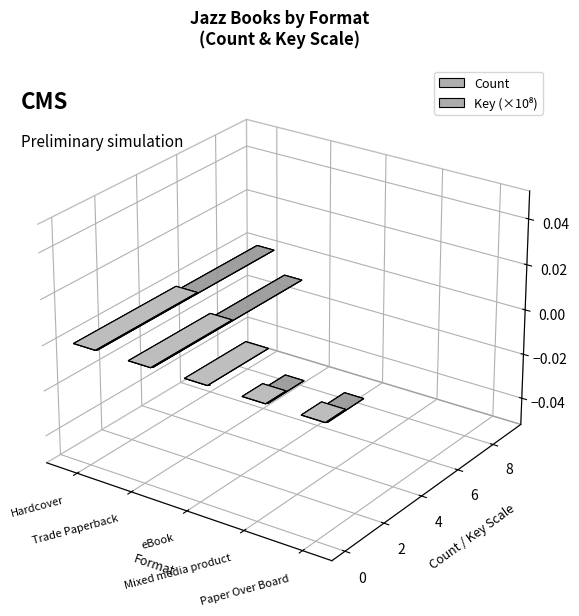

What is the total value across all series at eBook?

178503432